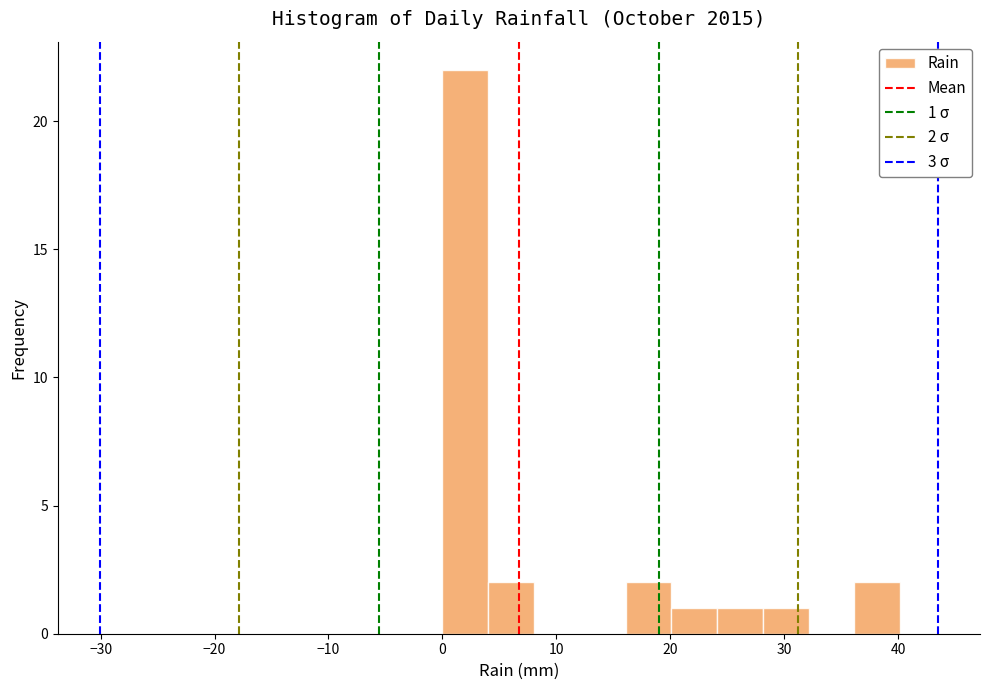

Over which range of the x-axis is the bar tallest?

0 to 4